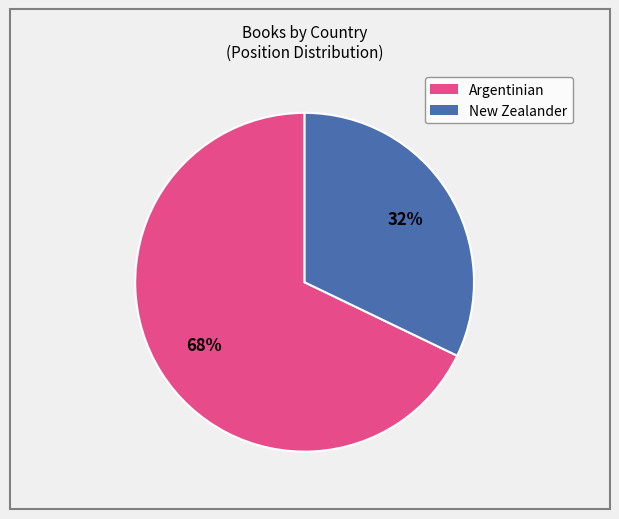

To the nearest percent, what is the combined percentage of New Zealander and Argentinian?

100%